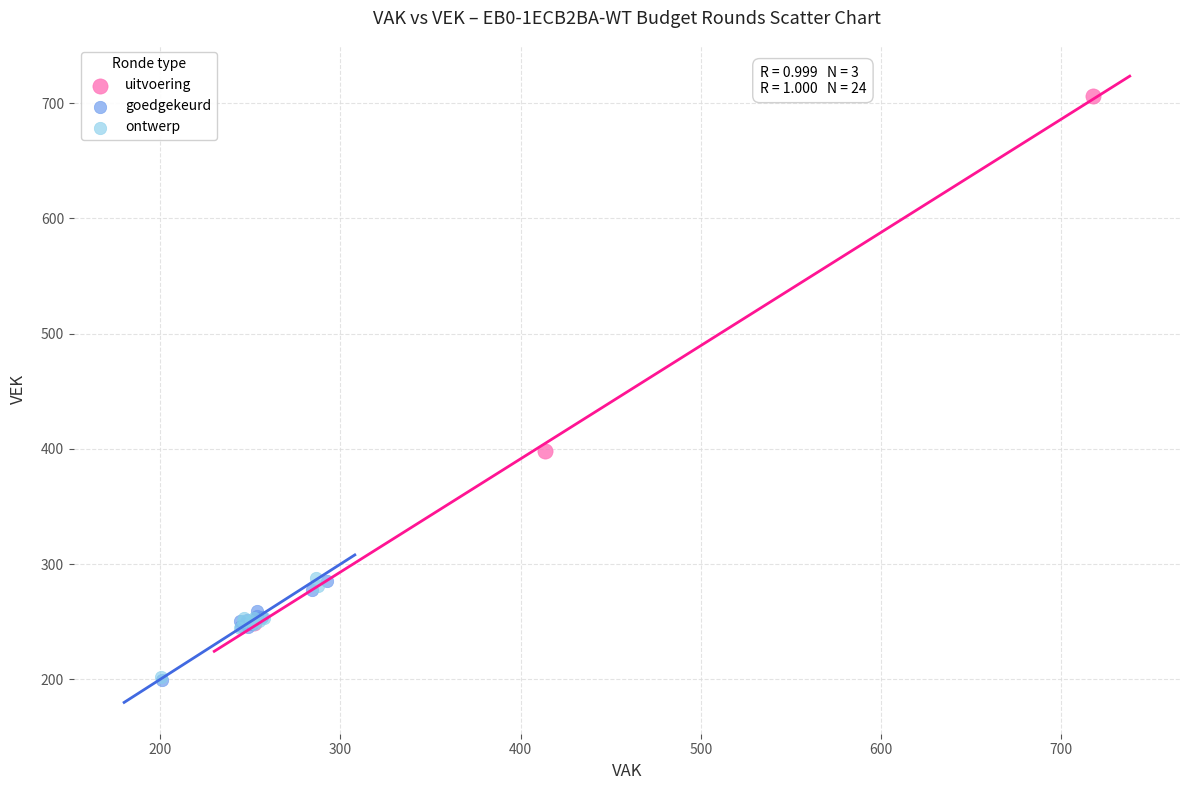

Which series has the widest spread of Y values?

uitvoering